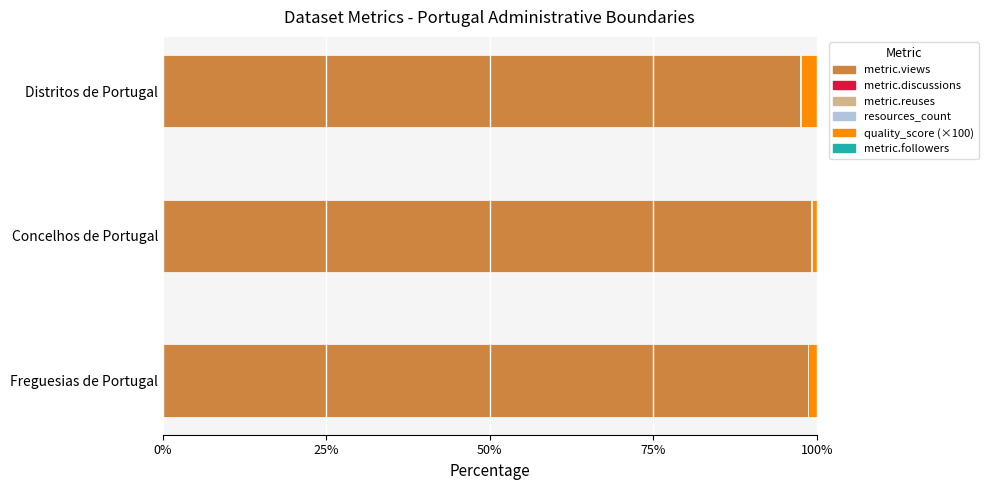

True or false: metric.views has a value of 152.4 at Distritos de Portugal.

False